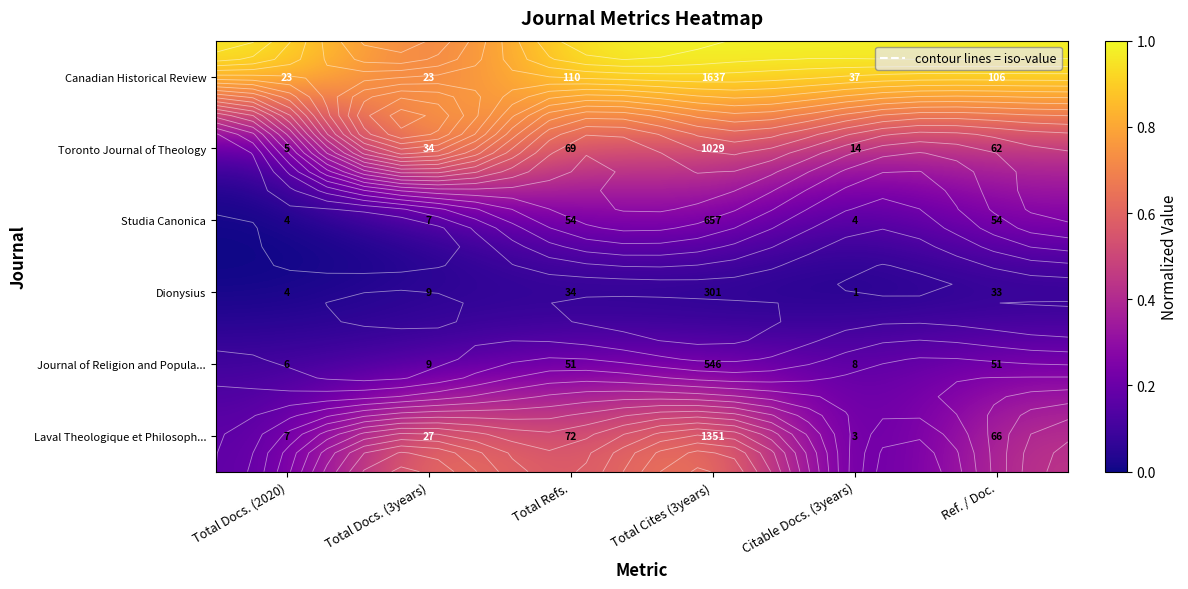

Is the value of Toronto Journal of Theology at Total Refs. greater than the value of Studia Canonica at Total Docs. (2020)?

Yes